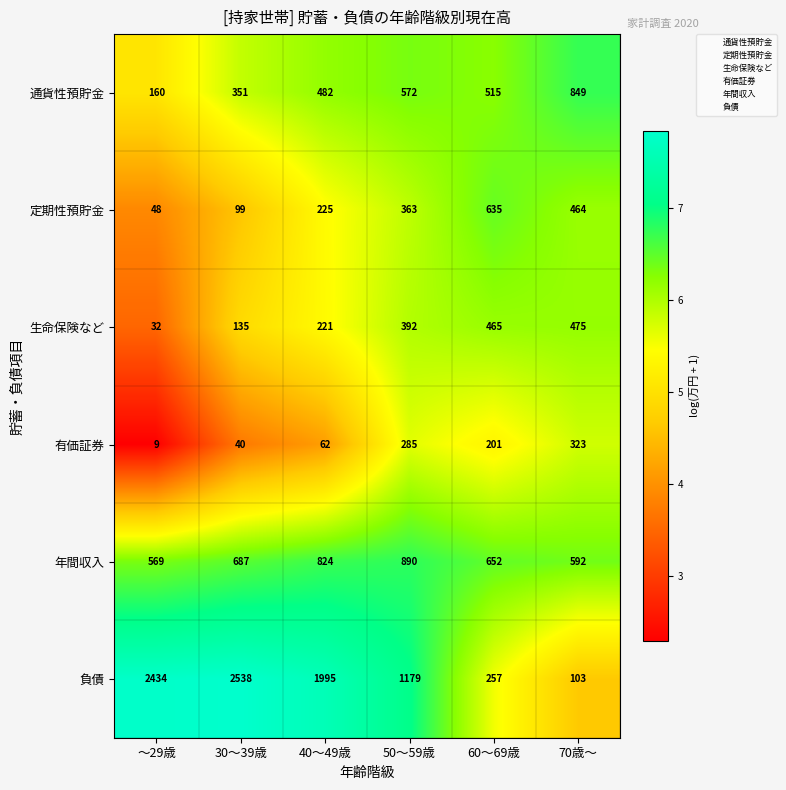

Which series has the largest total across all categories?

負債